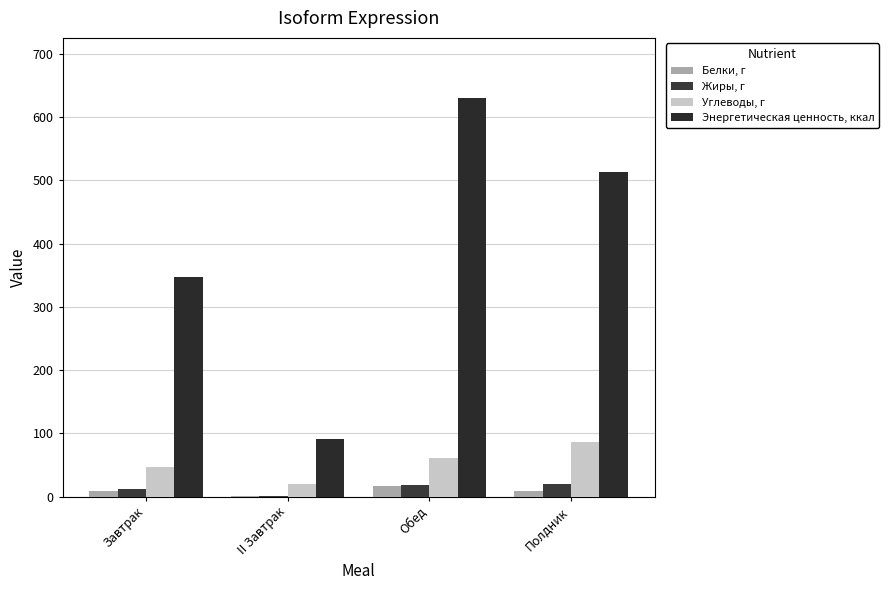

Is it true that Жиры, г equals 0.5 at II Завтрак?

True